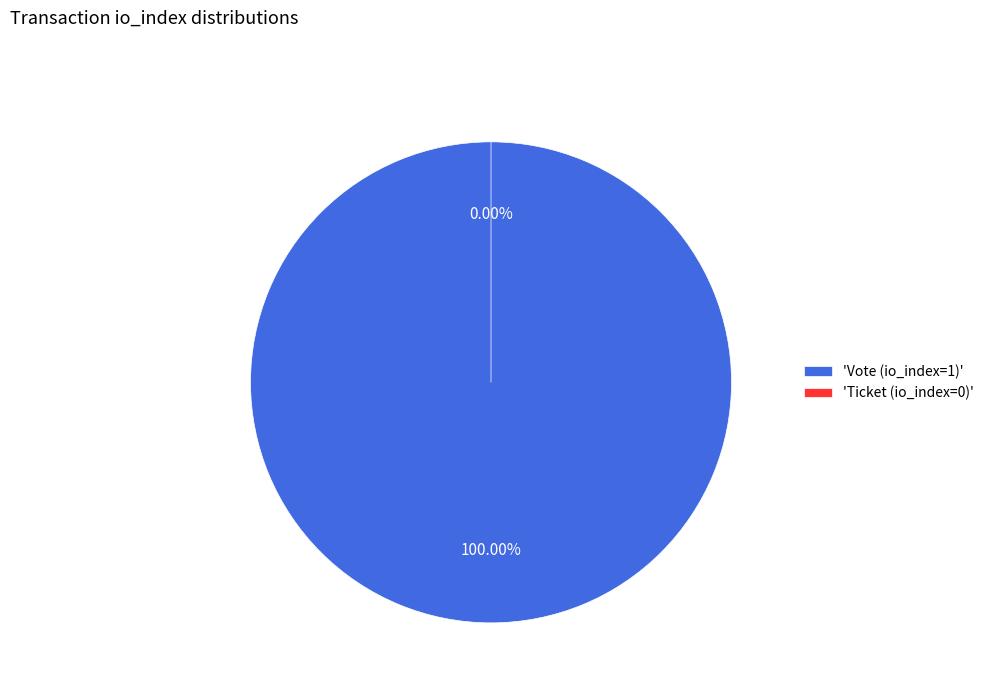

To the nearest percent, what percentage of the pie is Vote (io_index=1)?

100%